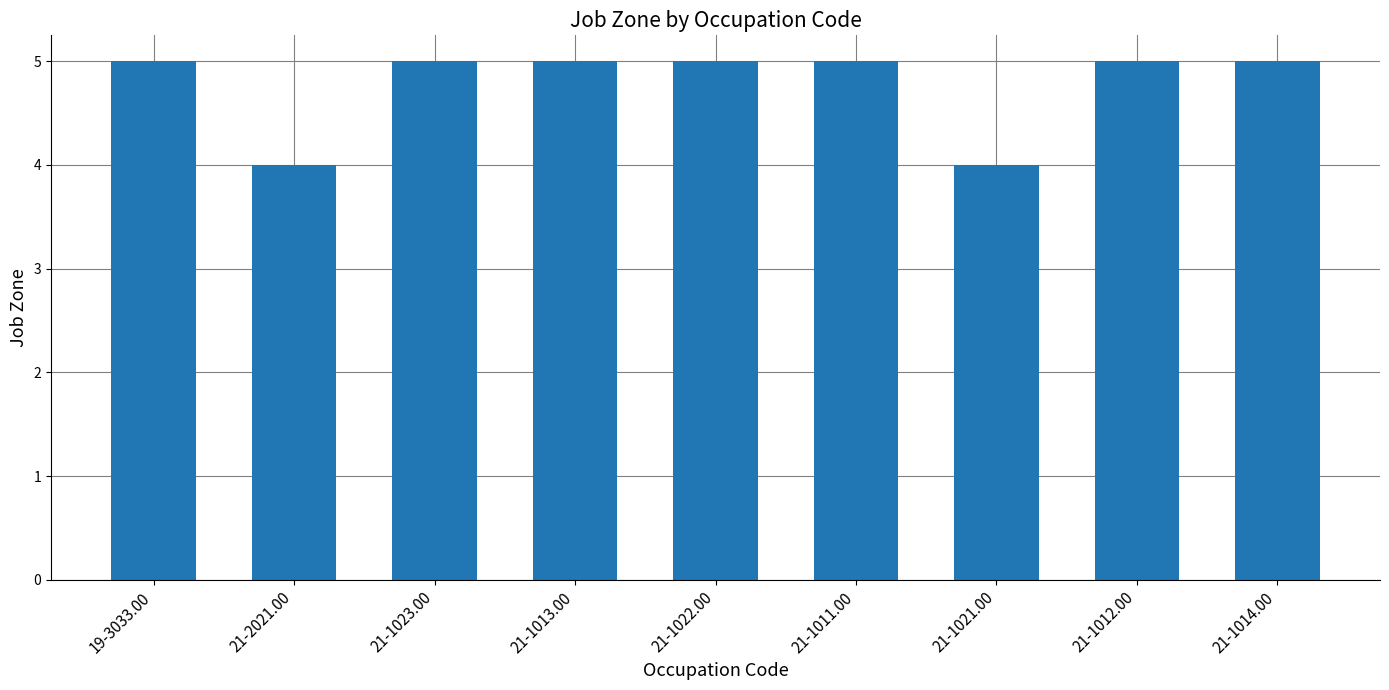

What is the greatest value displayed?

5